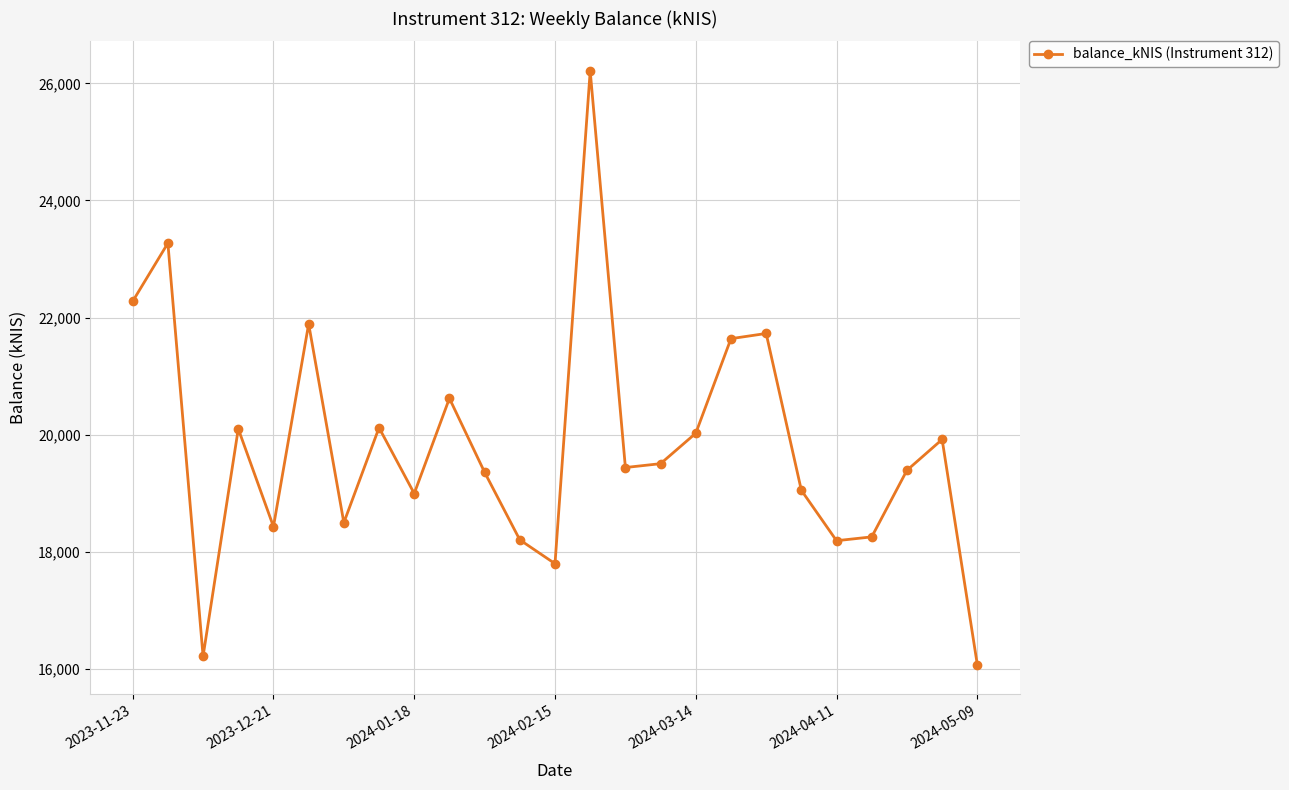

What is the average value?

19810.0